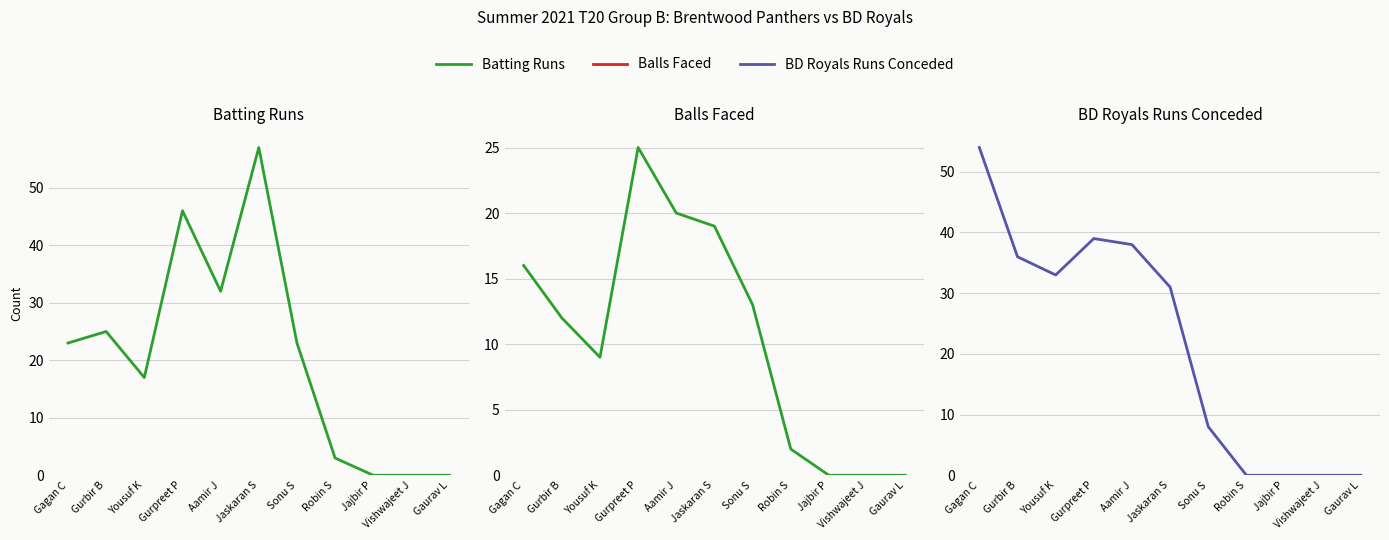

Rank the series at Jajbir P from highest to lowest value.

Brentwood Panthers Runs, Brentwood Panthers Balls, BD Royals Runs Conceded